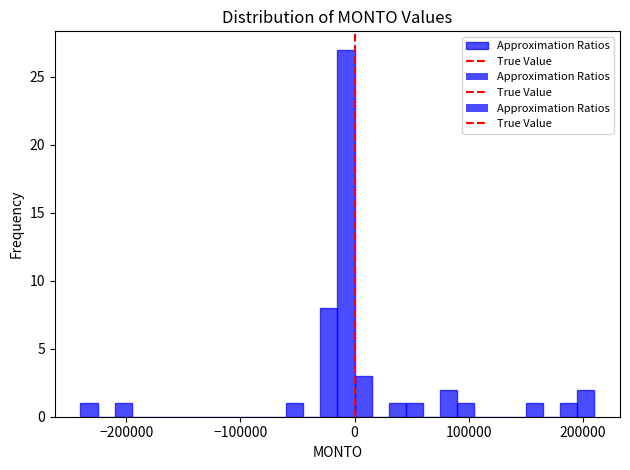

Read against the x-axis, roughly where is the centre of the tallest bar?

-10000